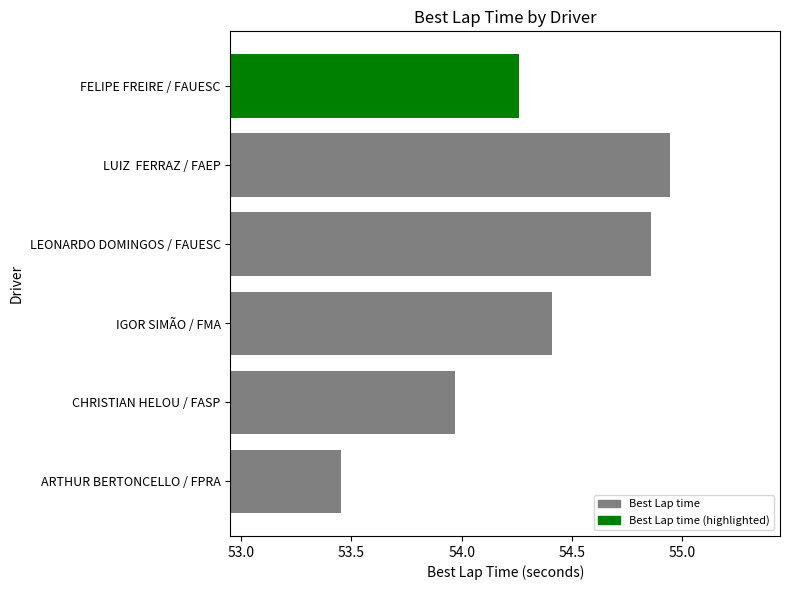

How many values exceed 54?

4